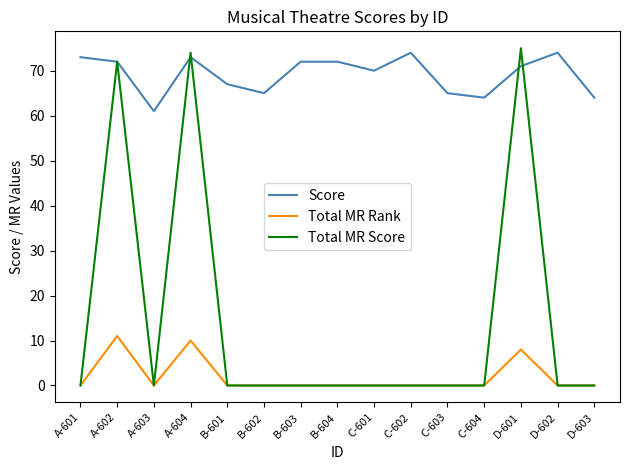

What is the difference between the highest and lowest values at C-601?

70